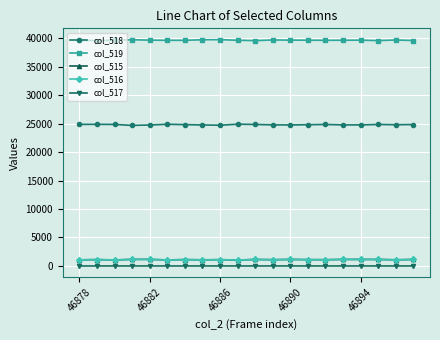

What are all the series names shown in the legend?

col_518, col_519, col_515, col_516, col_517